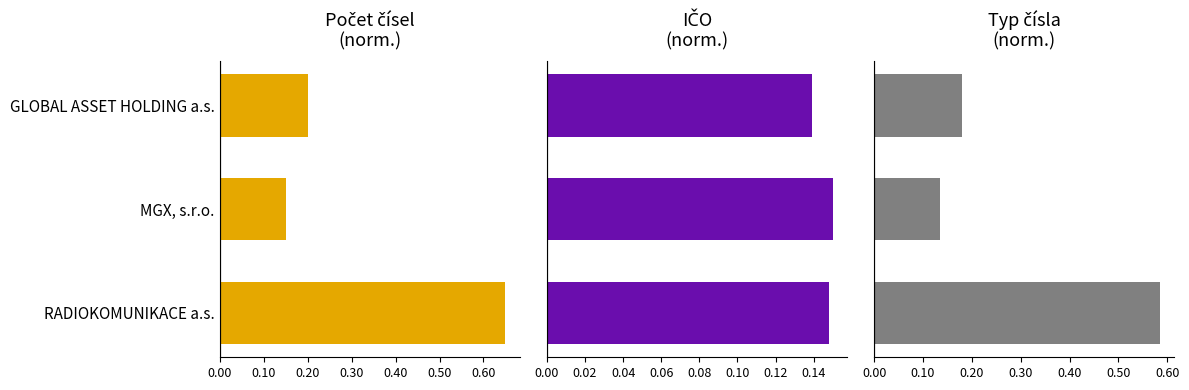

Which has a higher value, MGX, s.r.o. or RADIOKOMUNIKACE a.s.?

RADIOKOMUNIKACE a.s.